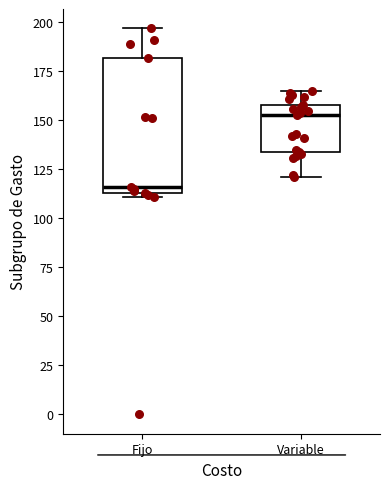

Which box's median line is the lowest?

Fijo